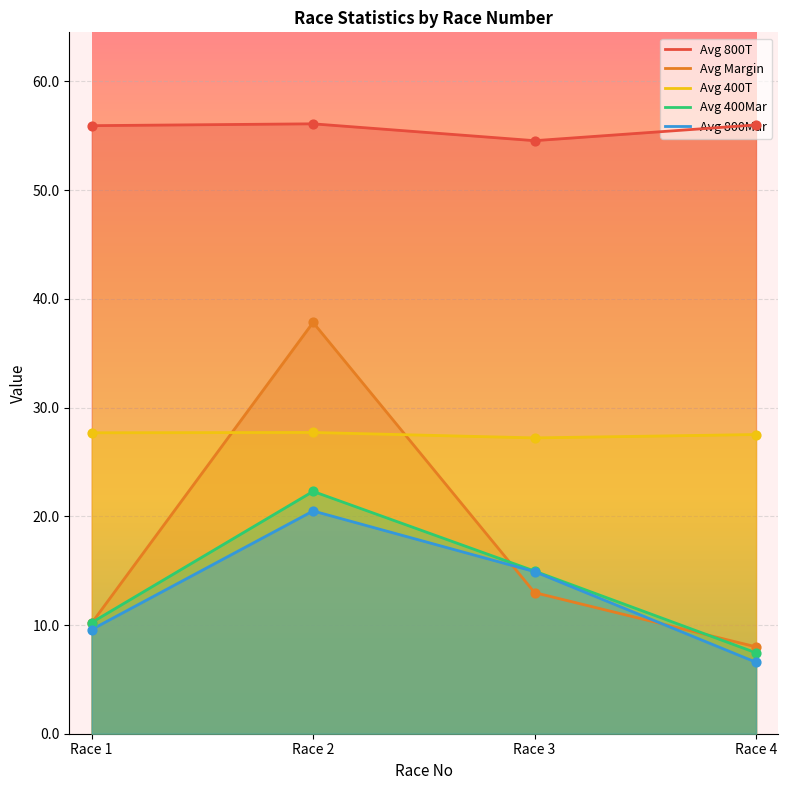

Which series has the widest spread of Y values?

Avg Margin